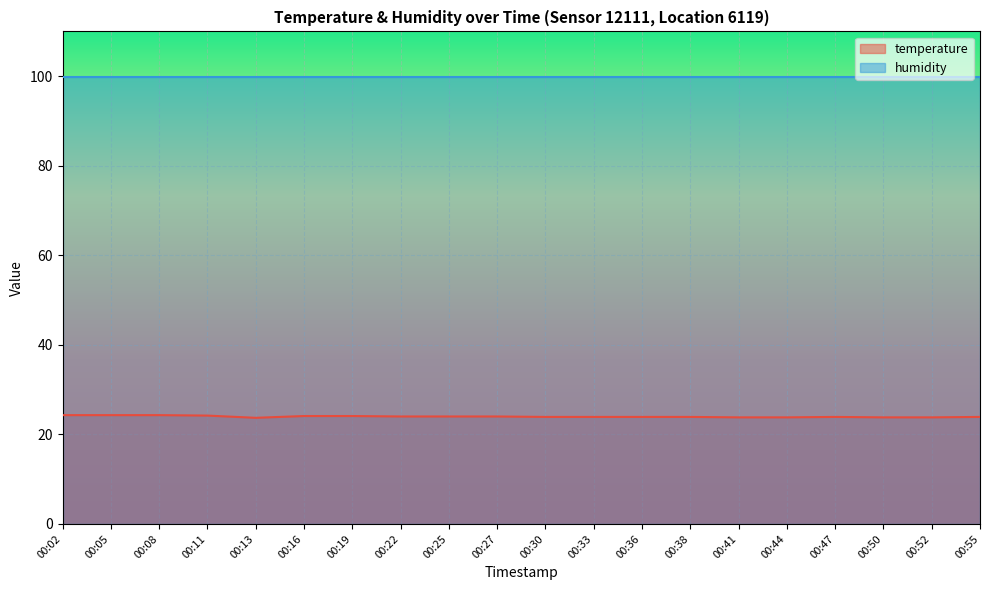

How many distinct data groups are displayed?

2